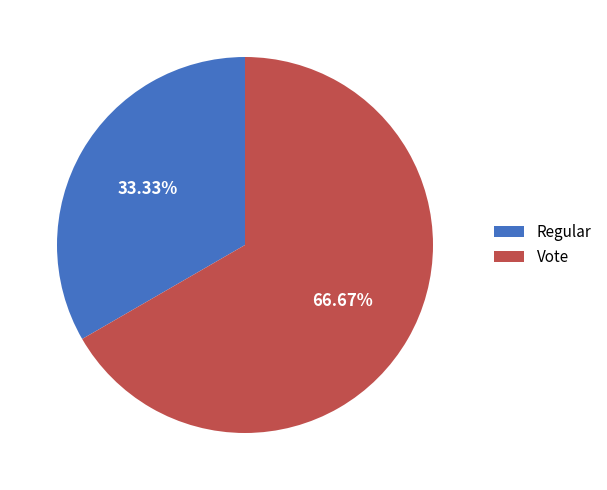

To the nearest percent, what is the difference between the Regular and Vote slice percentages?

33%